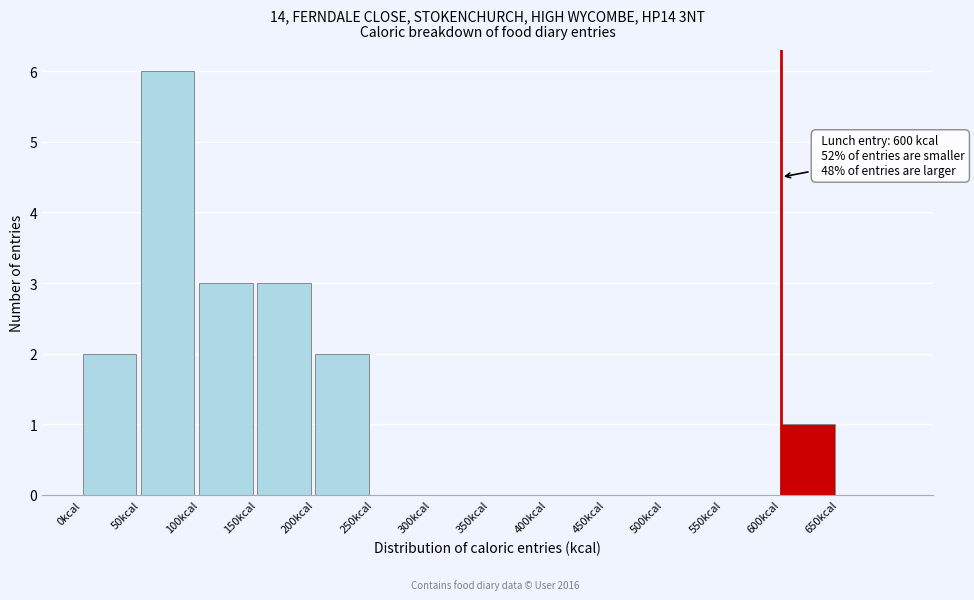

Which range on the x-axis has the tallest bar?

50 to 100